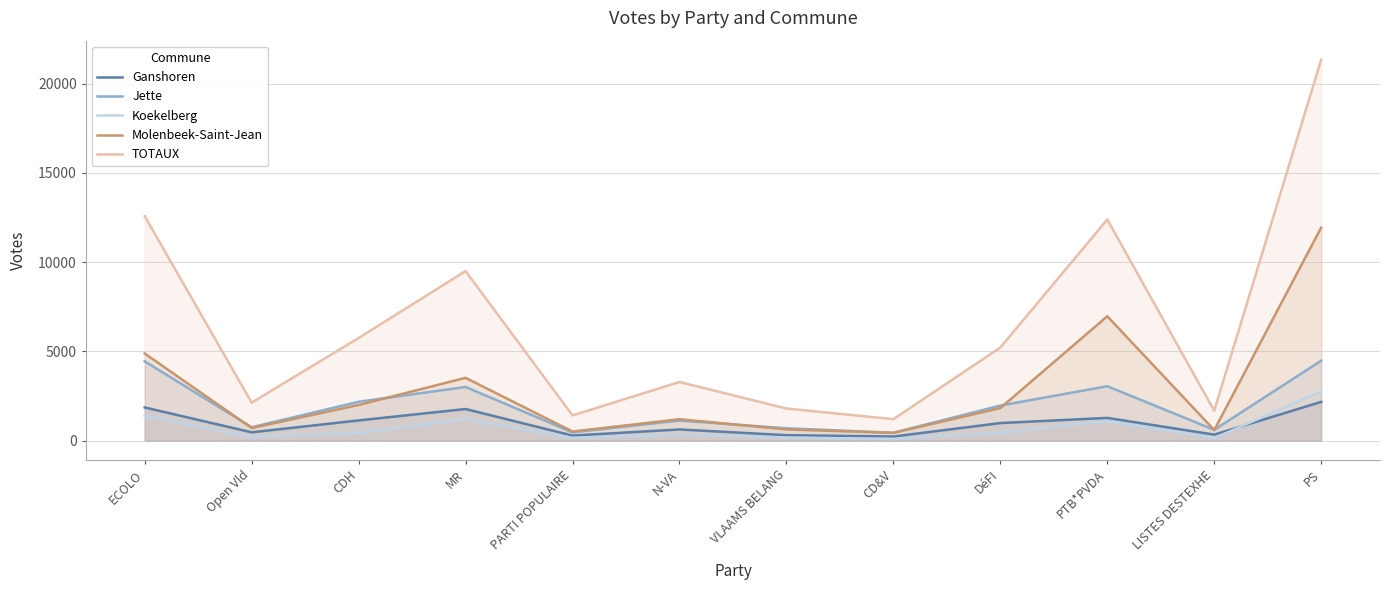

Between PS and PARTI POPULAIRE, which is larger?

PS